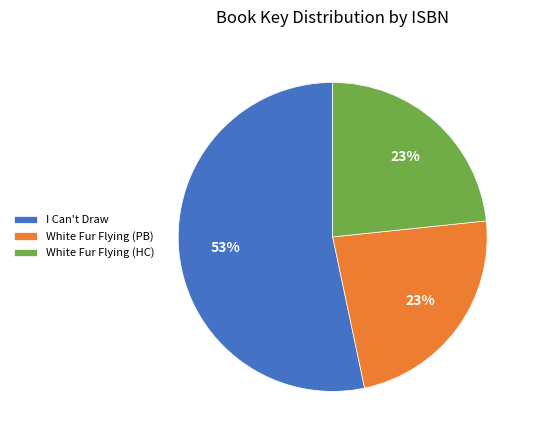

Which slice is the largest?

I Can't Draw